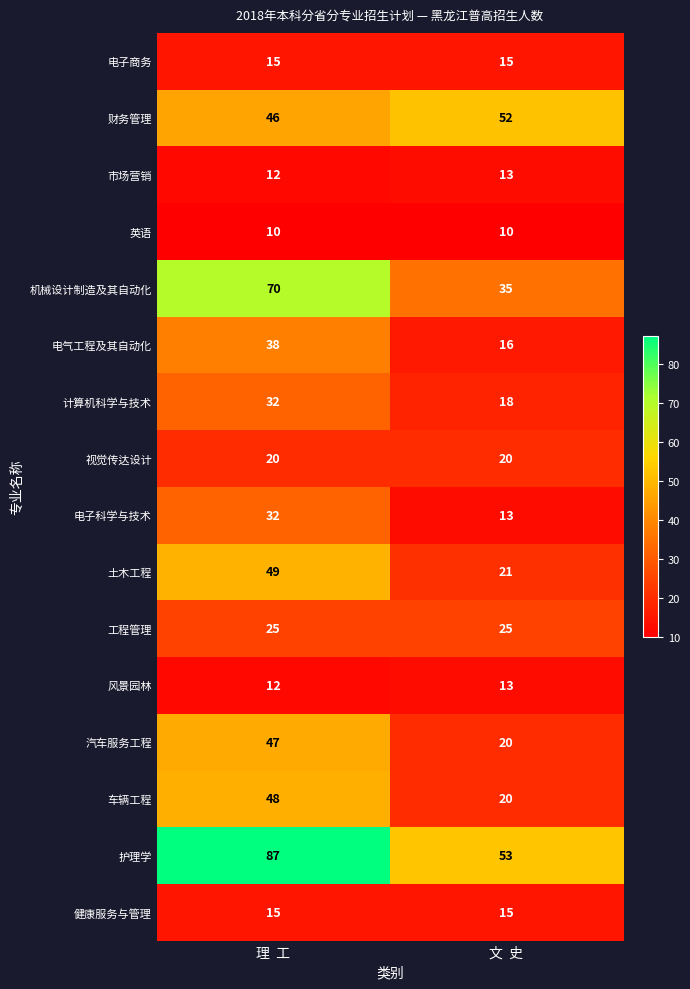

What is the difference between the maximum and minimum values in the 护理学 series?

34